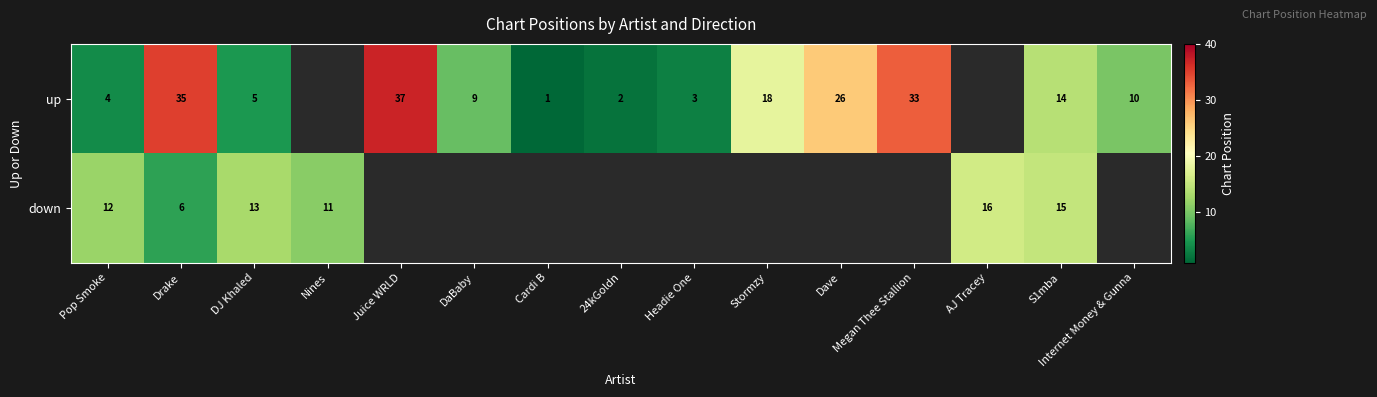

Is the value of down at Nines greater than the value of up at Juice WRLD?

No